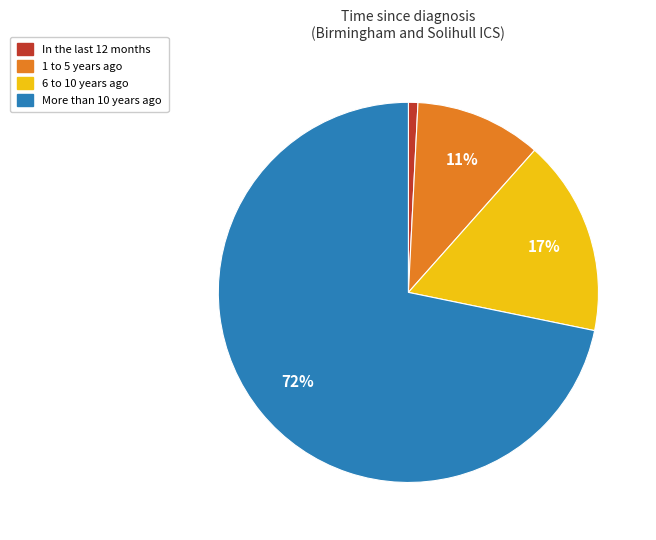

The 1 to 5 years ago slice represents 17% of the pie. True or false?

False